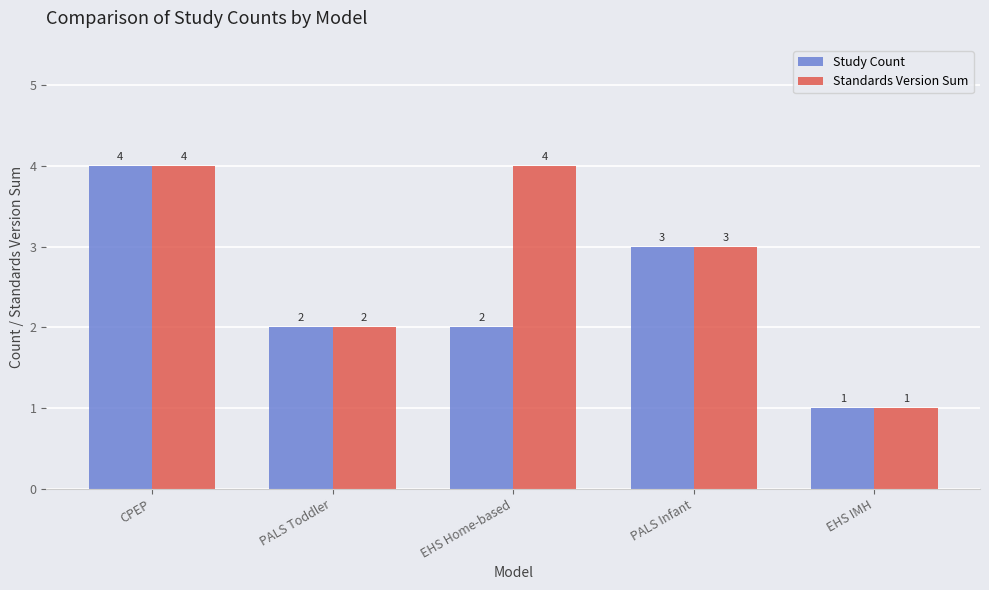

Is the value of Study Count at EHS Home-based greater than the value of Standards Version Sum at EHS IMH?

Yes